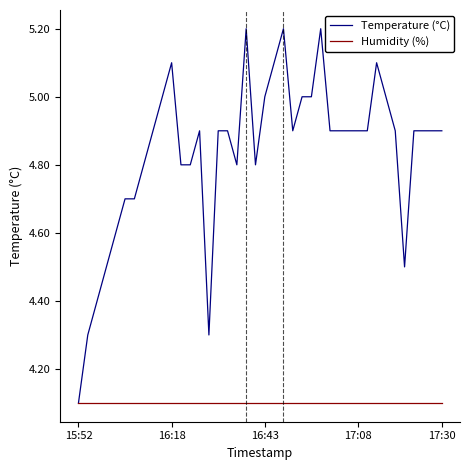

Rank the series by their maximum value, from highest to lowest.

Temperature (°C), Humidity (%)